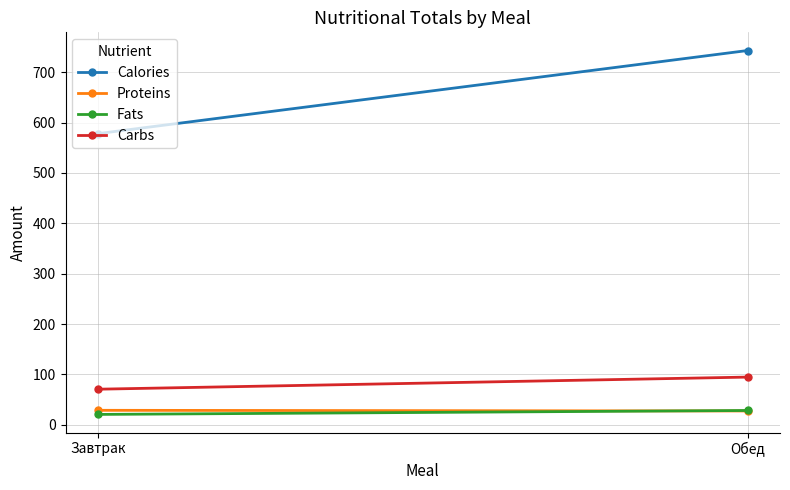

At which label does Fats first exceed 28?

Обед